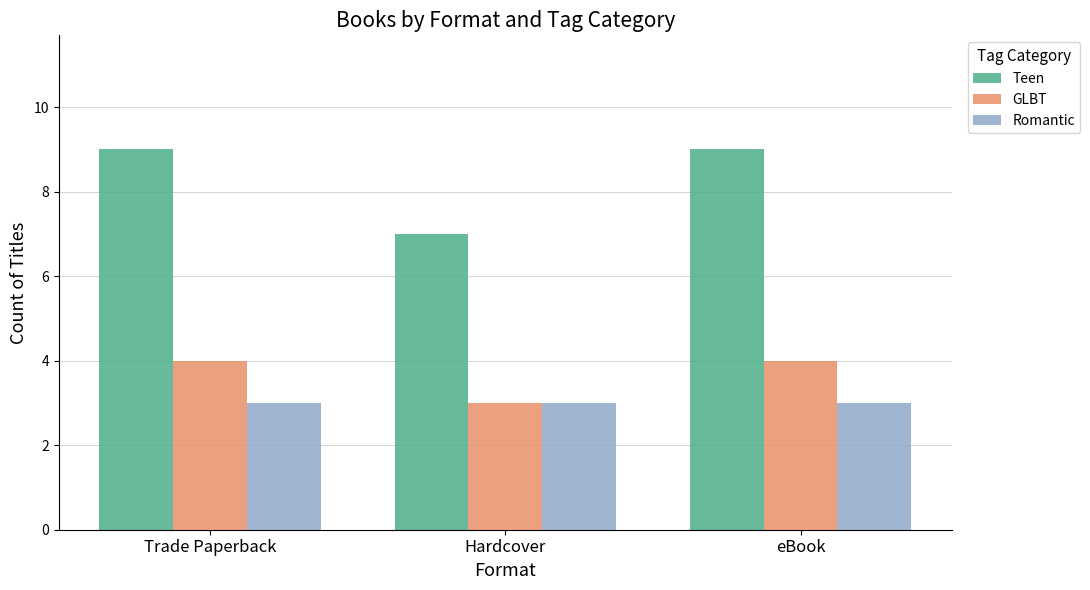

What is the value of the GLBT bar at the 3rd from the left?

4